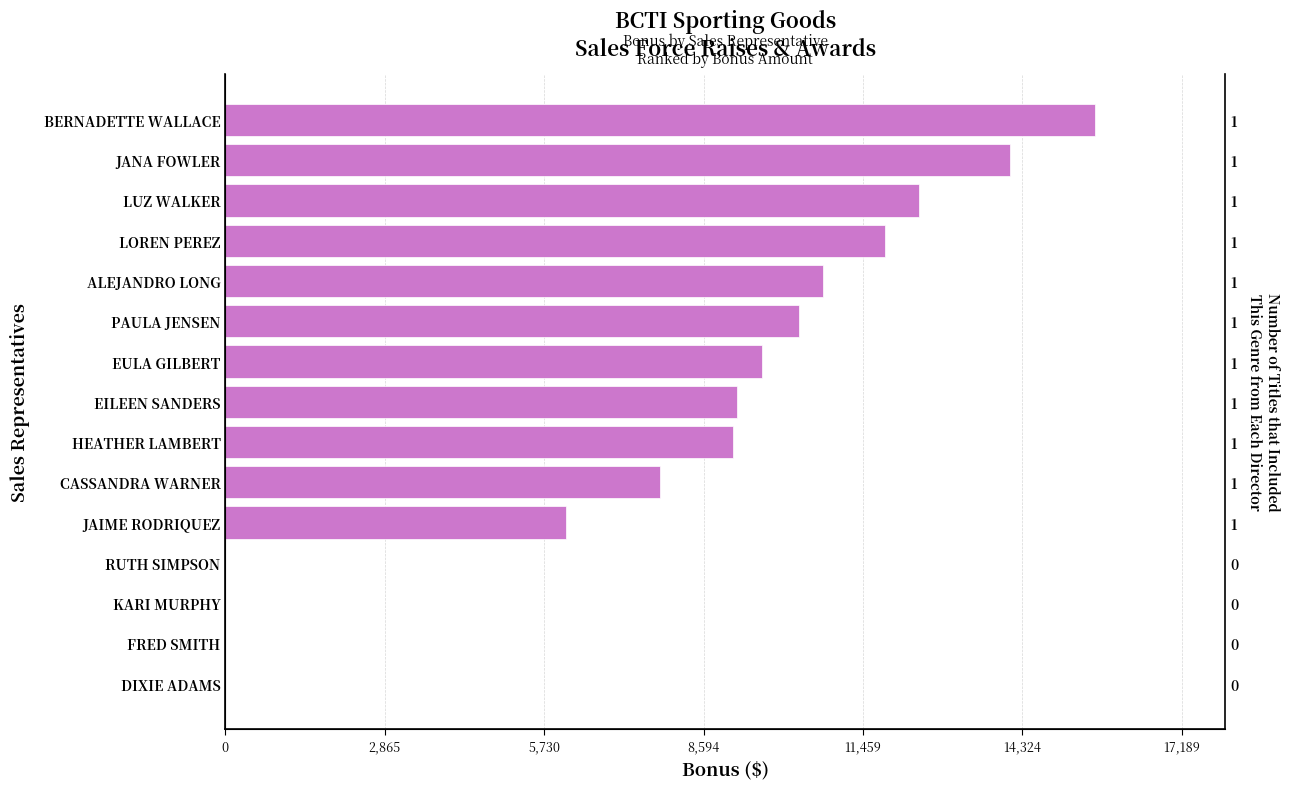

What is the difference between the second highest and minimum values?

14099.0